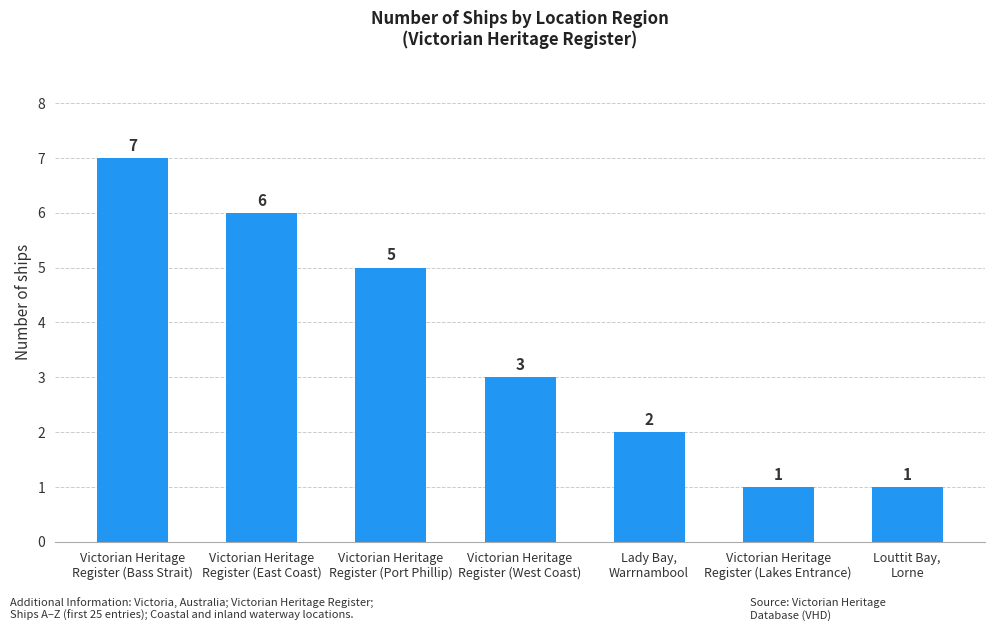

What is the difference between the maximum and second lowest values?

6